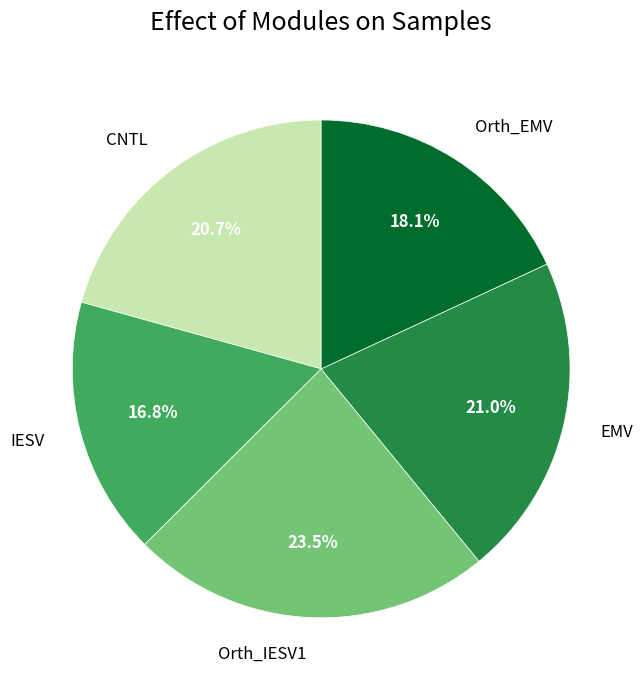

Is there a majority slice in this chart?

No